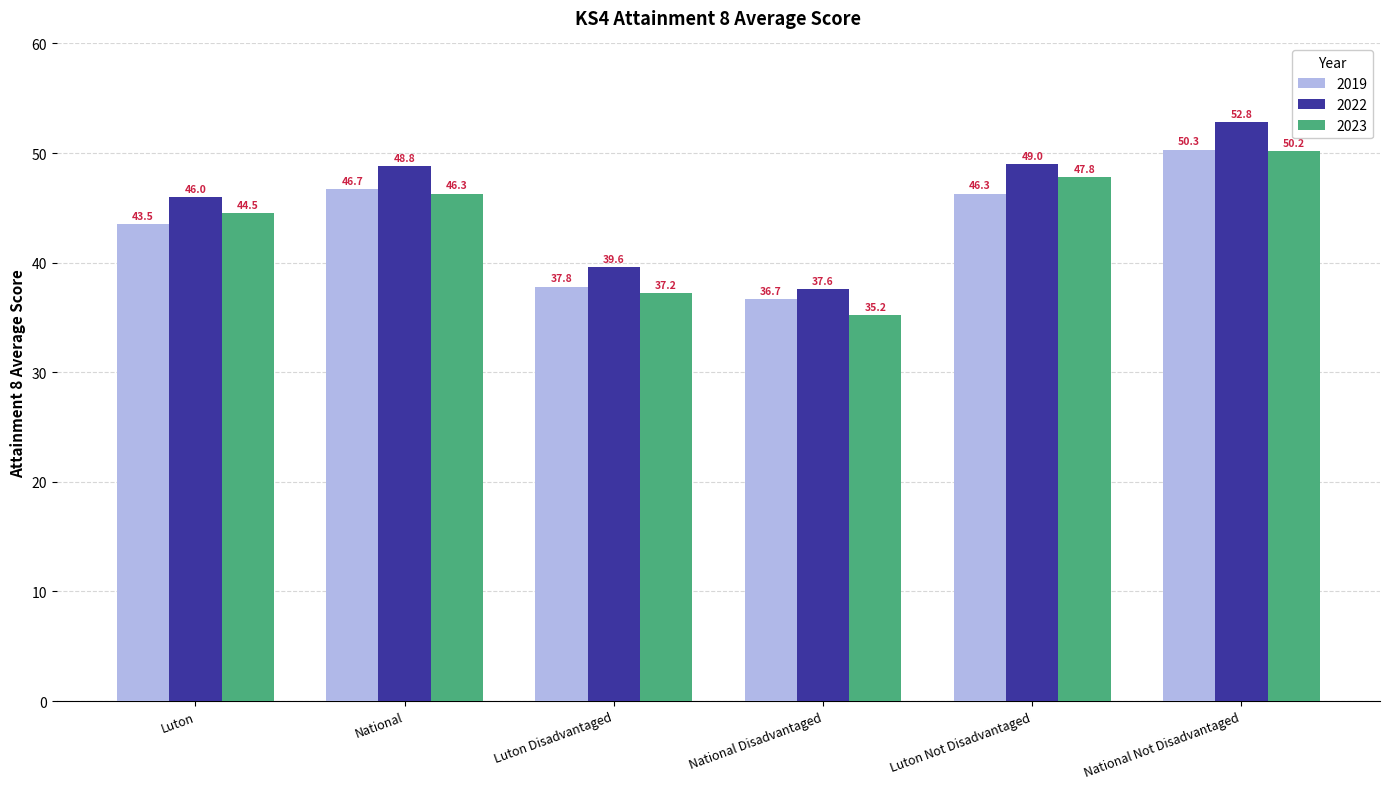

What is the sum of all 2022 values?

273.8